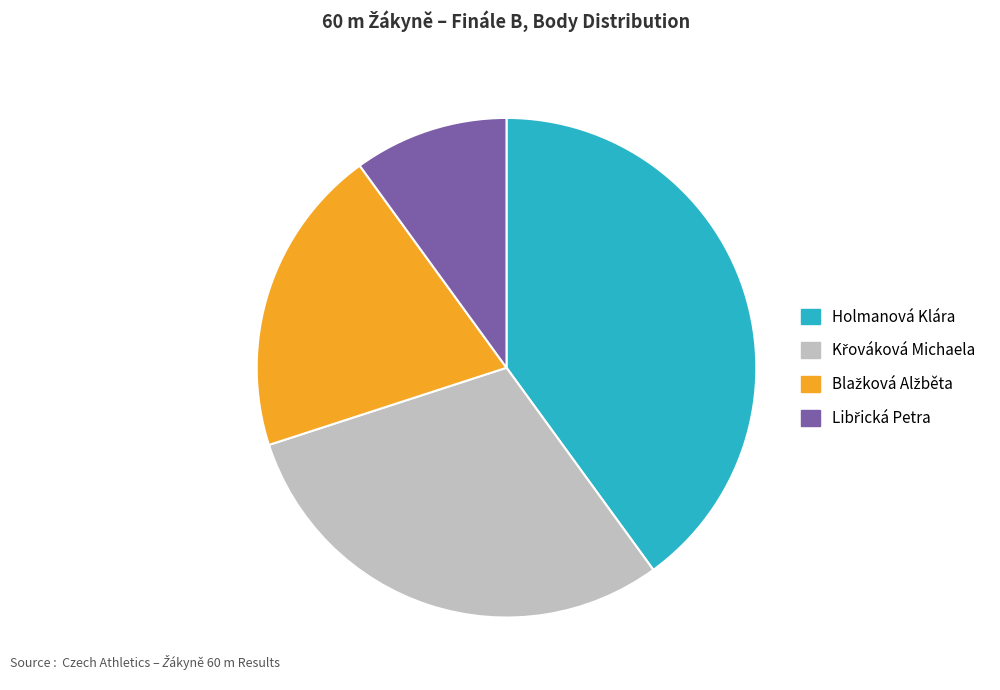

What is the largest slice in the pie chart?

Holmanová Klára